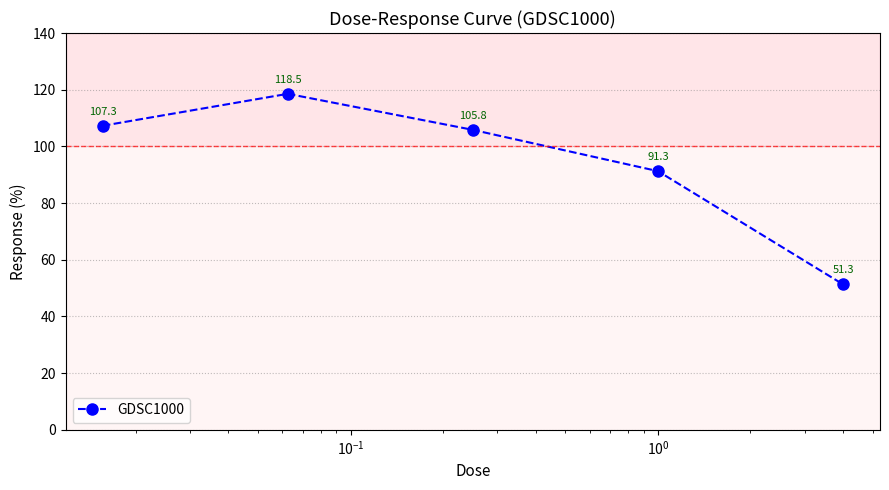

What is the minimum value shown in the chart?

51.3